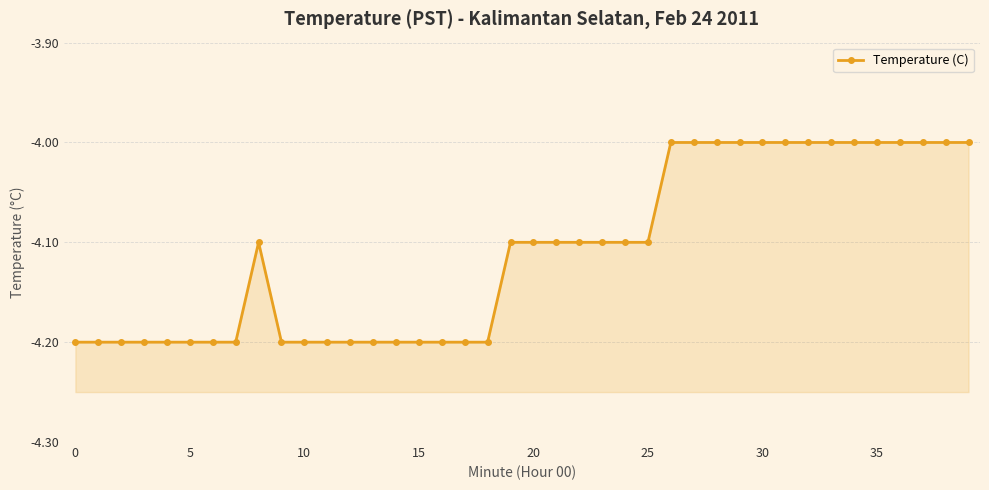

Reading left to right, transcribe all the data shown in this chart.

-4.2	-4.2	-4.2	-4.2	-4.2	-4.2	-4.2	-4.2	-4.1	-4.2	-4.2	-4.2	-4.2	-4.2	-4.2	-4.2	-4.2	-4.2	-4.2	-4.1	-4.1	-4.1	-4.1	-4.1	-4.1	-4.1	-4.0	-4.0	-4.0	-4.0	-4.0	-4.0	-4.0	-4.0	-4.0	-4.0	-4.0	-4.0	-4.0	-4.0